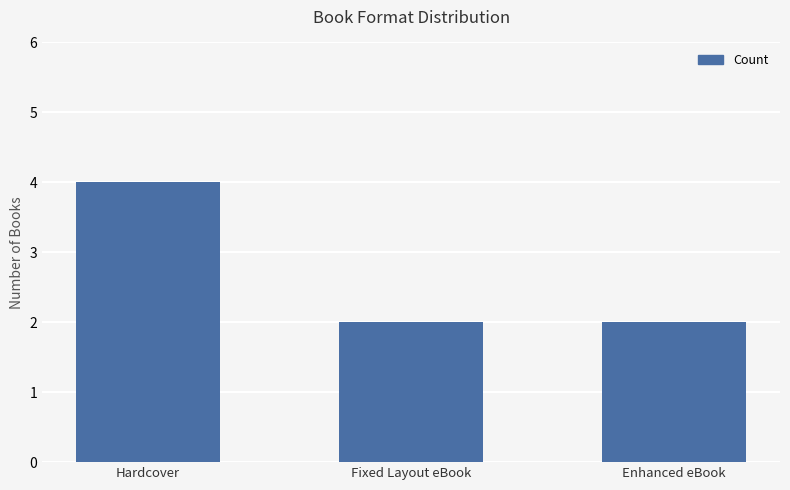

What is the sum of the values at Hardcover and Enhanced eBook?

6